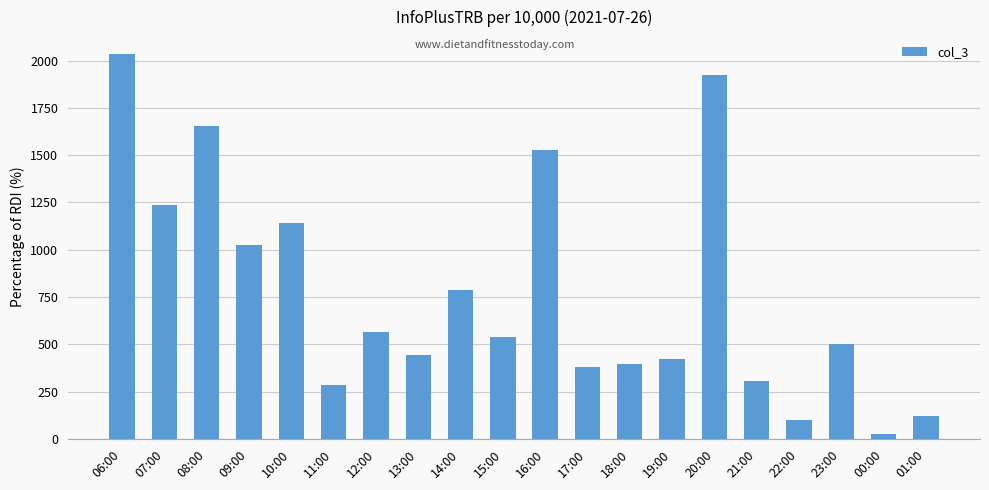

What is the sum of all values?

15417